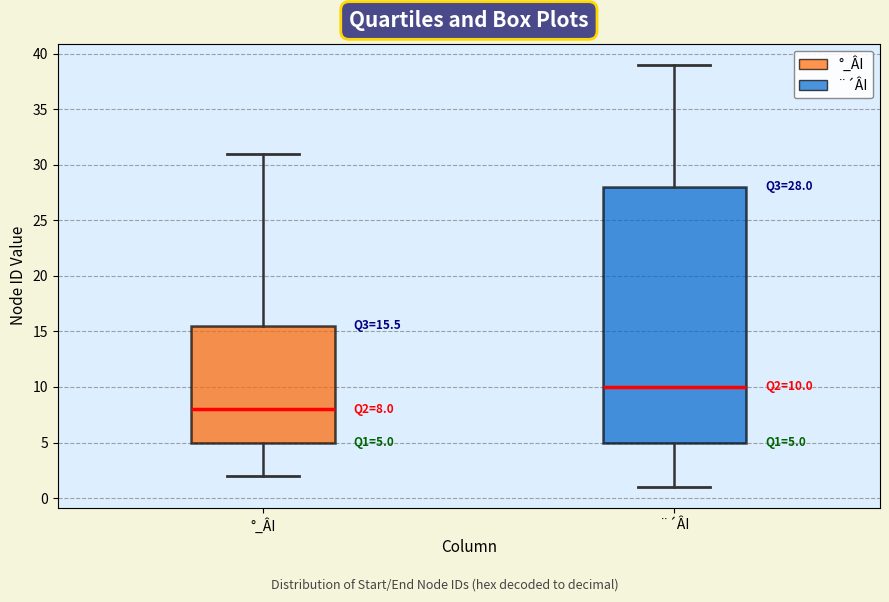

Which box's median line is the lowest?

°_ÂI